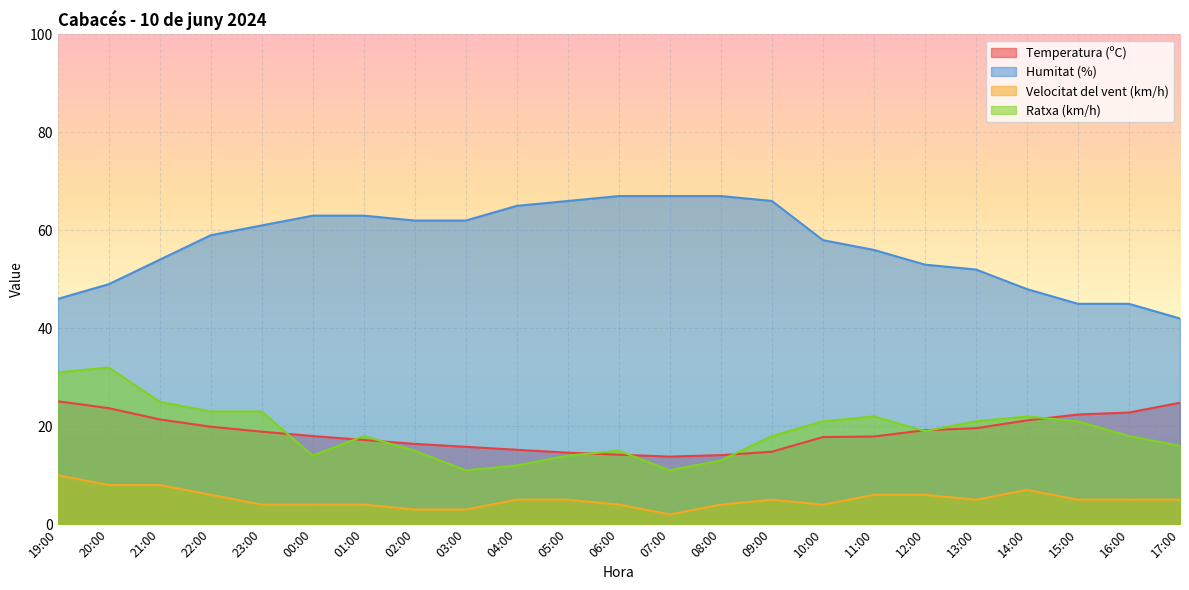

What is the value of the Temperatura (ºC) point at the 20th from the left?

21.2